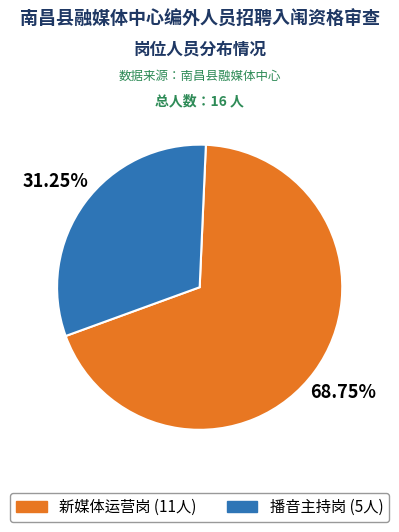

Between 新媒体运营岗 and 播音主持岗, which is larger?

新媒体运营岗